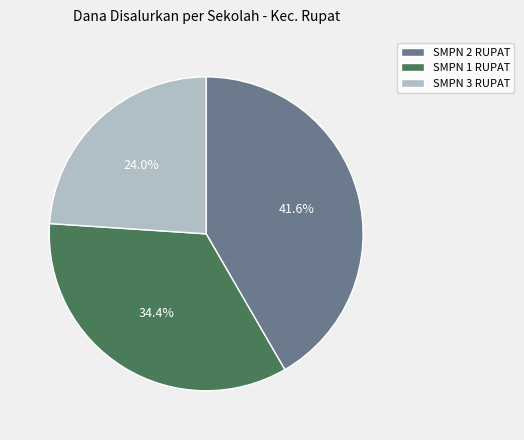

Between SMPN 1 RUPAT and SMPN 3 RUPAT, which is larger?

SMPN 1 RUPAT